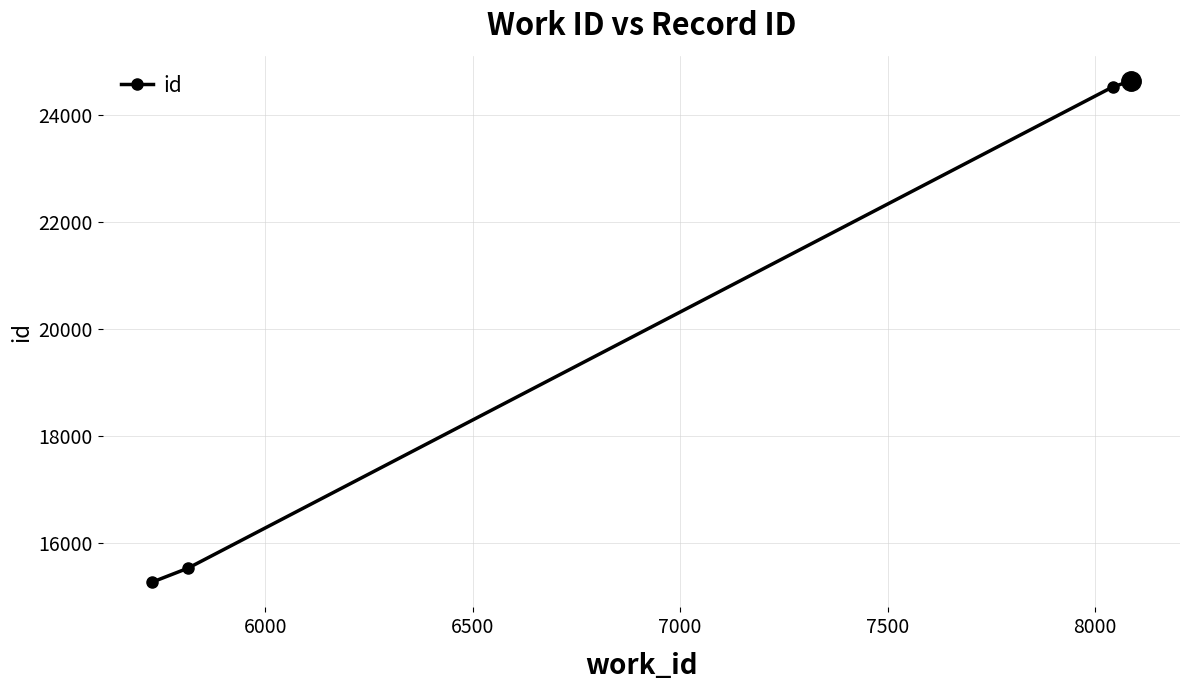

Does the chart have visible grid lines?

Yes